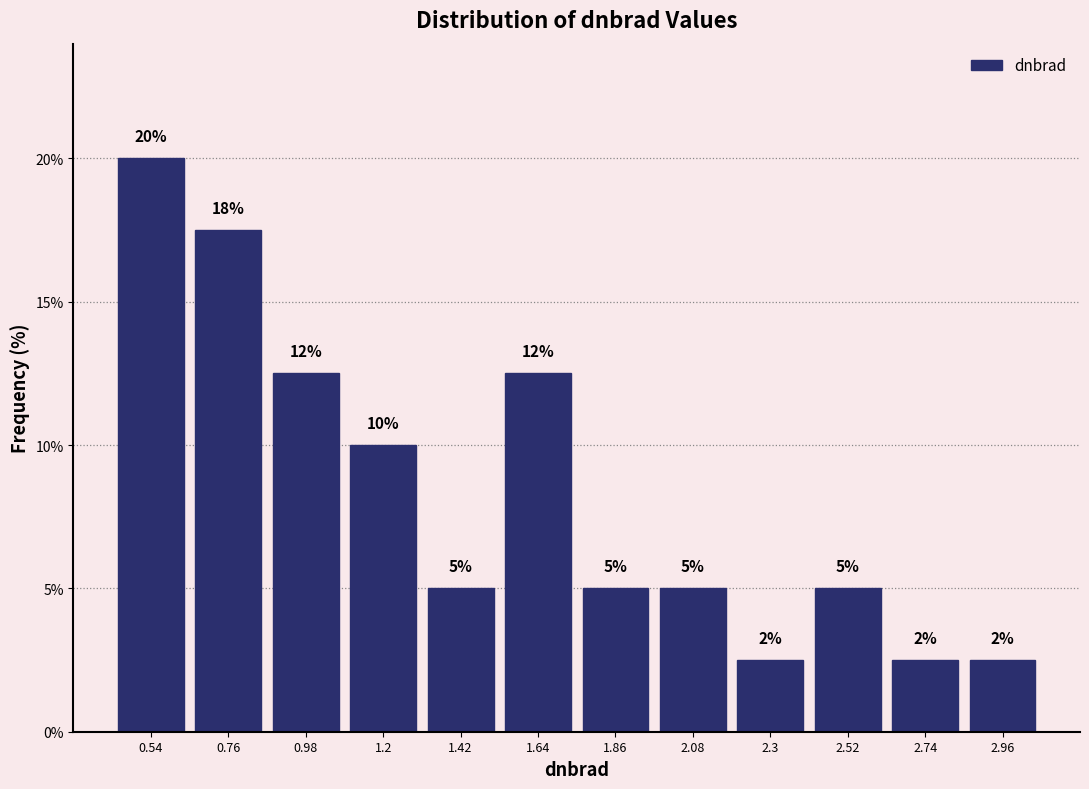

Over which range of the x-axis is the bar tallest?

0.45 to 0.65